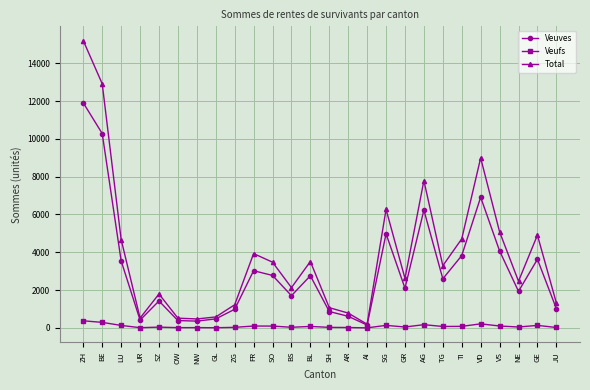

What is the minimum value for Veufs?

4